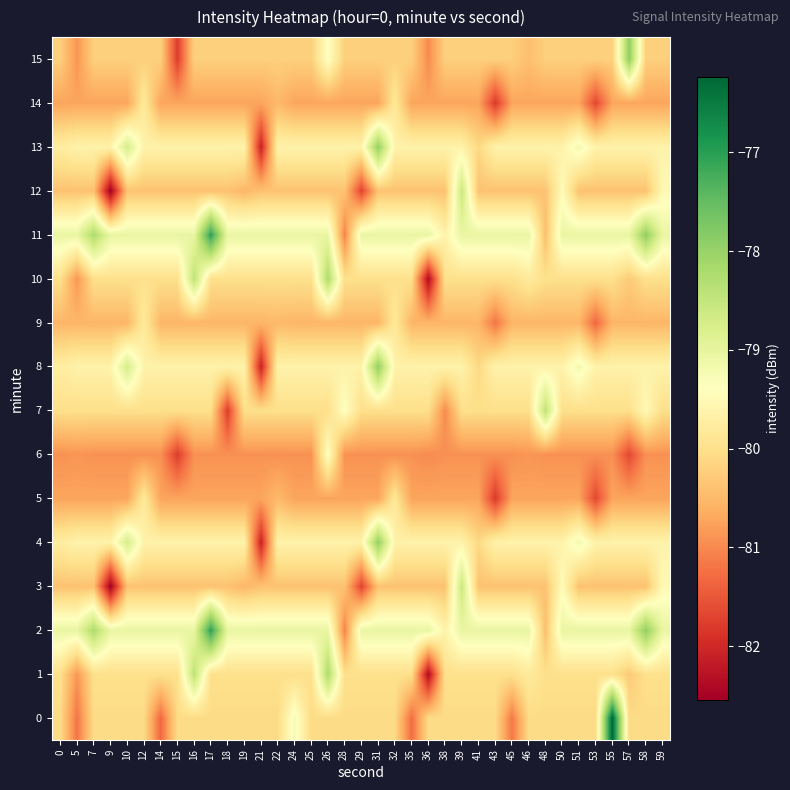

Which category has the lowest value across all series?

9